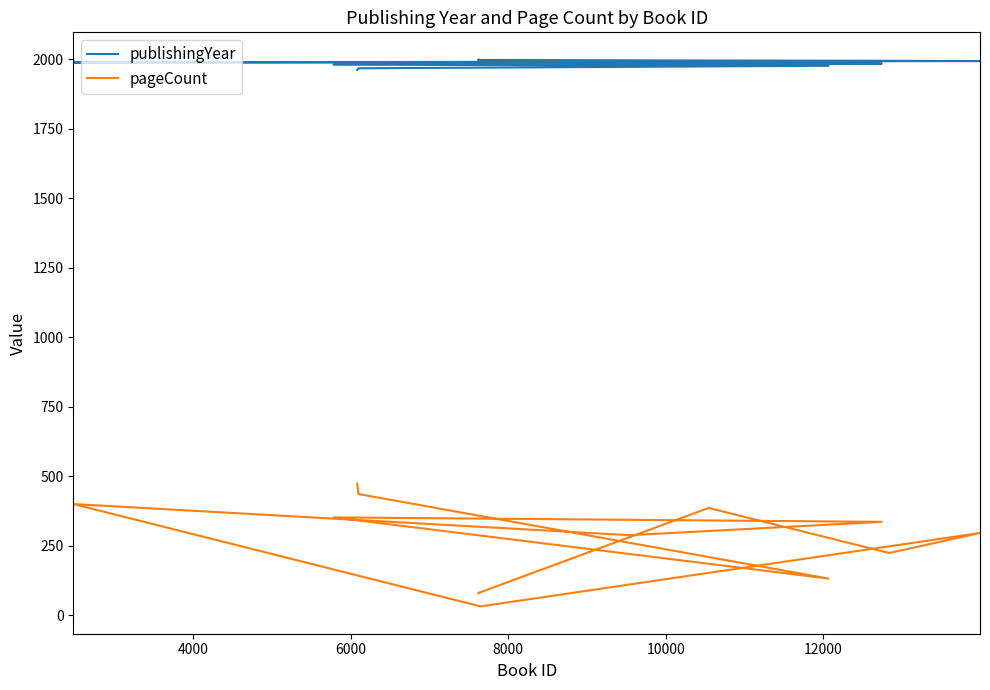

List the series in order of their overall mean, lowest first.

pageCount, publishingYear